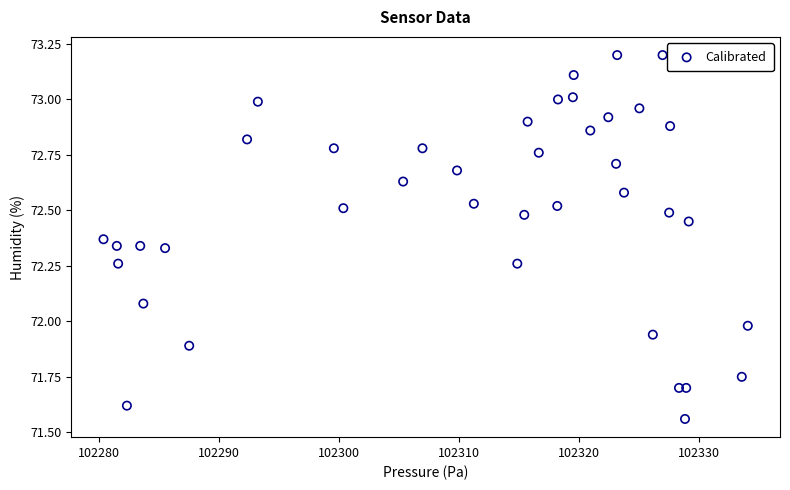

What is the range of X values (max minus min)?

53.7